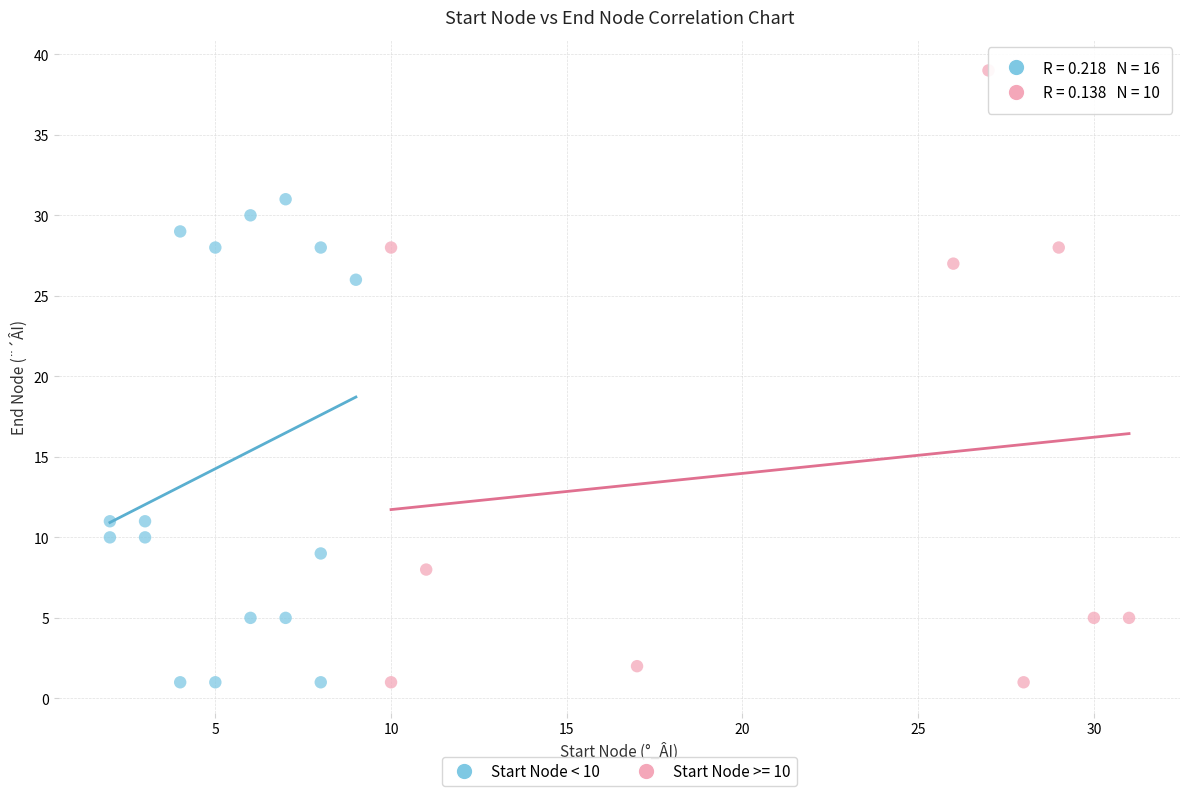

Which series has the largest Y range (max minus min)?

Start Node >= 10